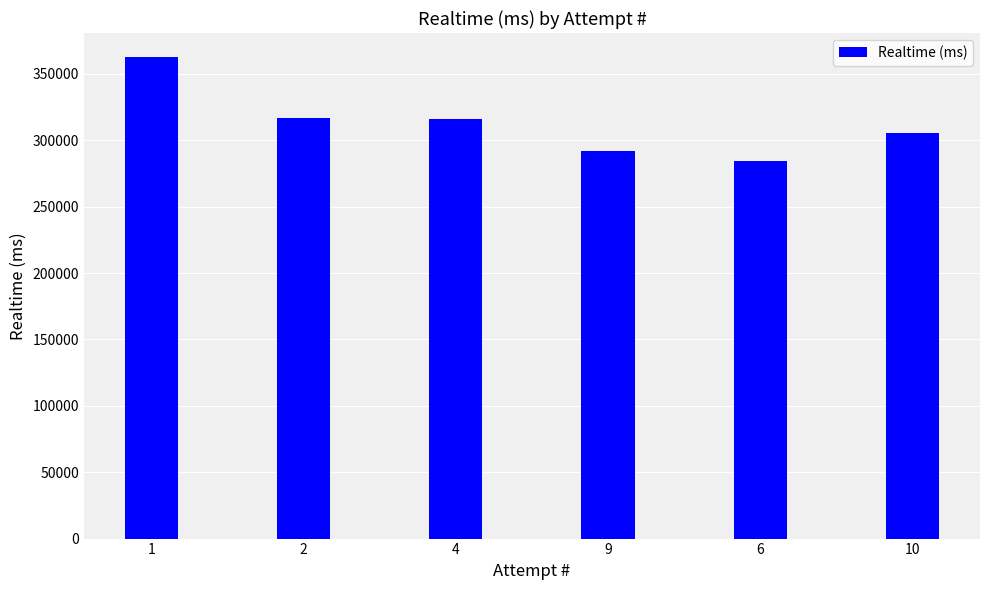

What is the change in value from 9 to 6?

-7705